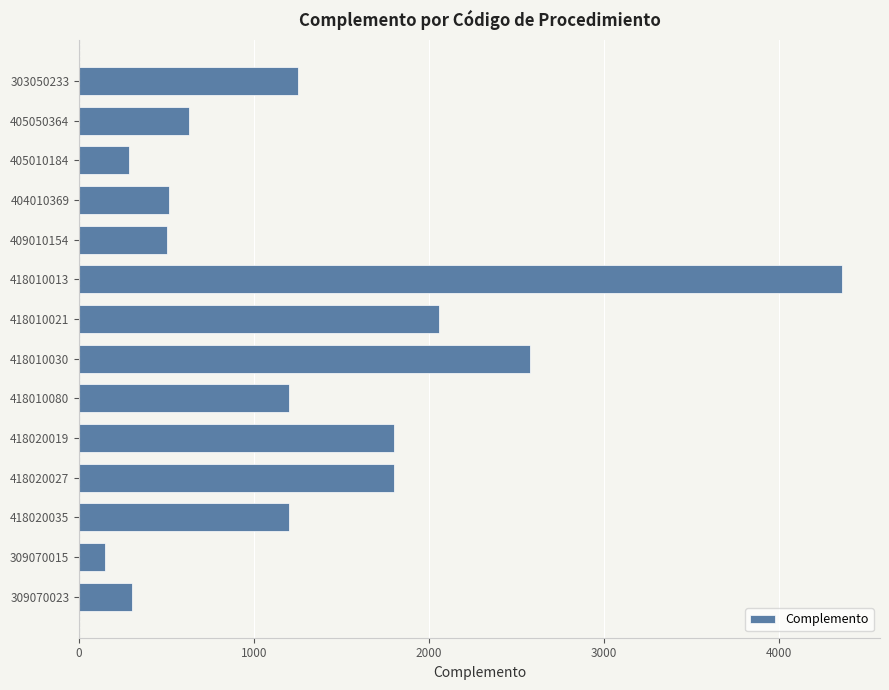

Where is the data nearest to the value 2255?

418010021